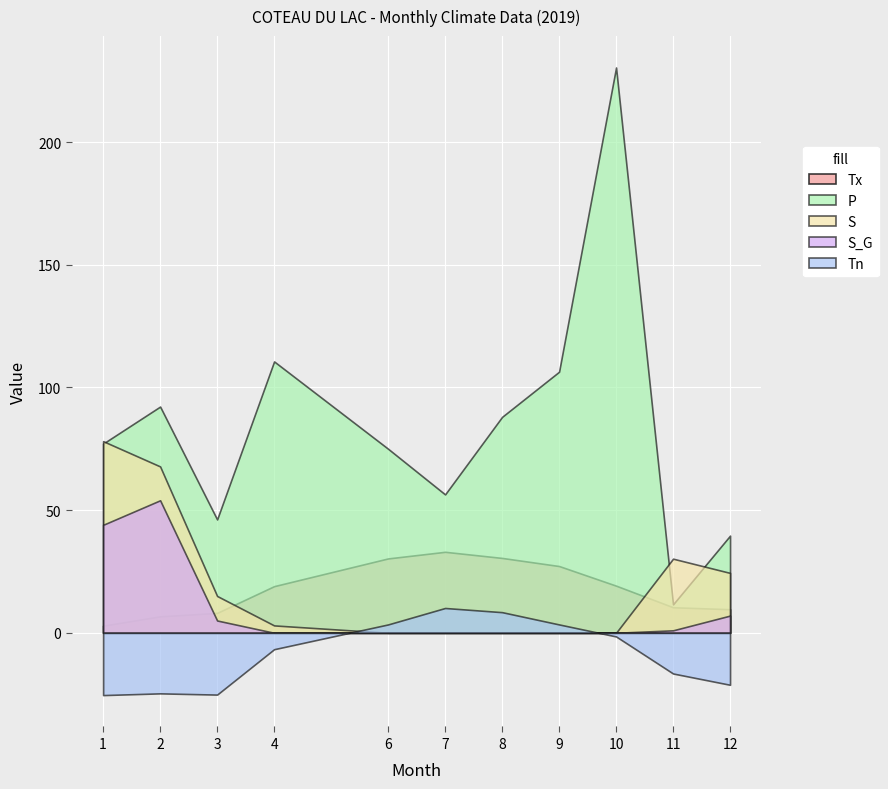

At which label does P reach its minimum?

11